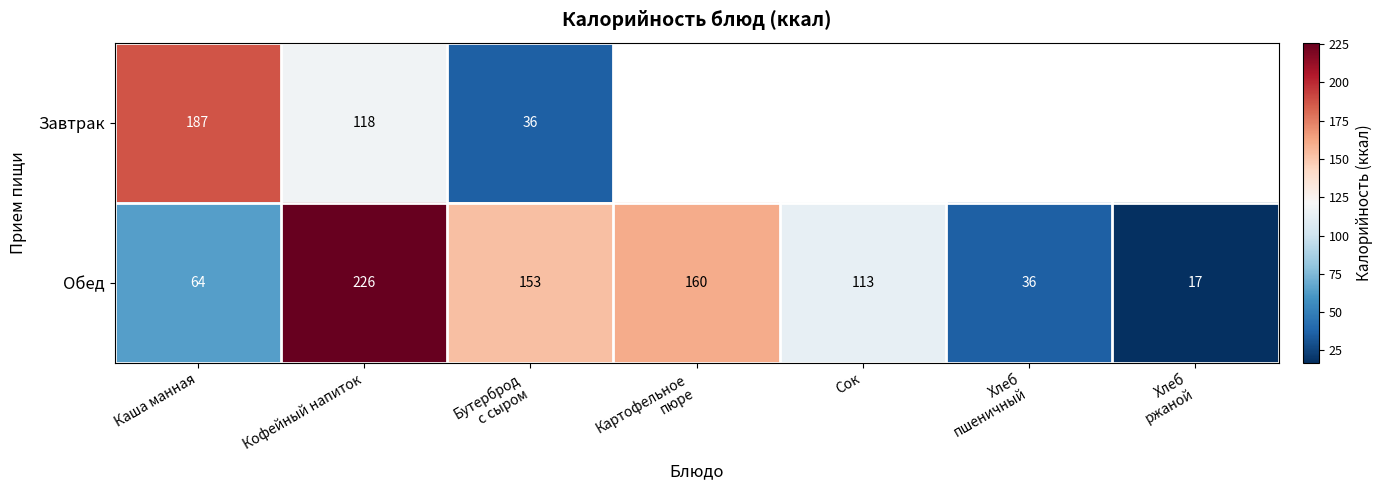

What is the sum of all Обед values?

769